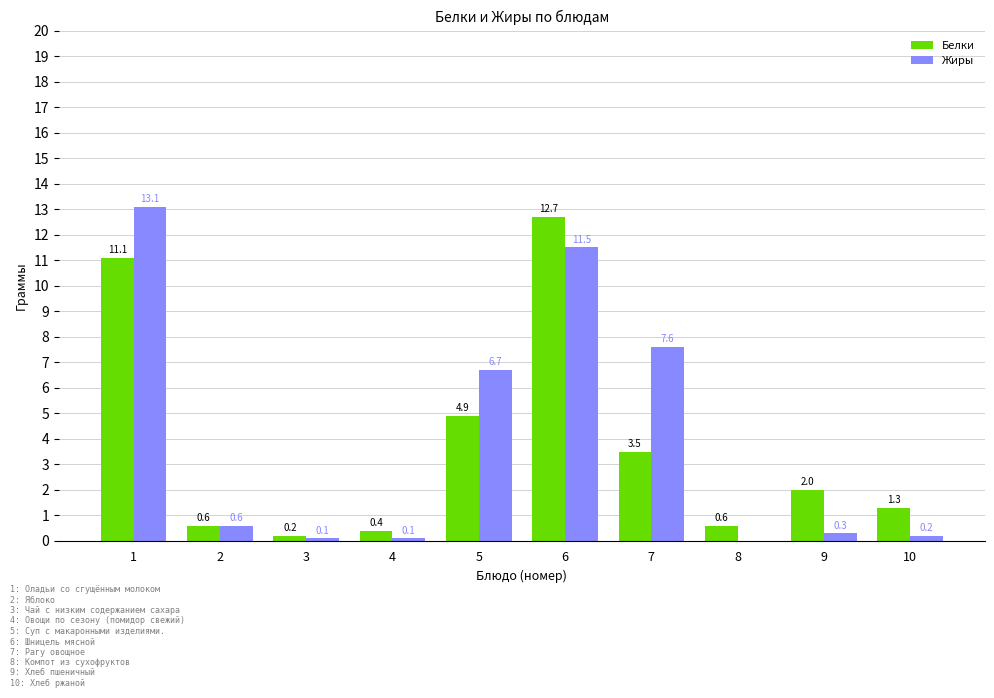

What is the total value across all series at 3?

0.3